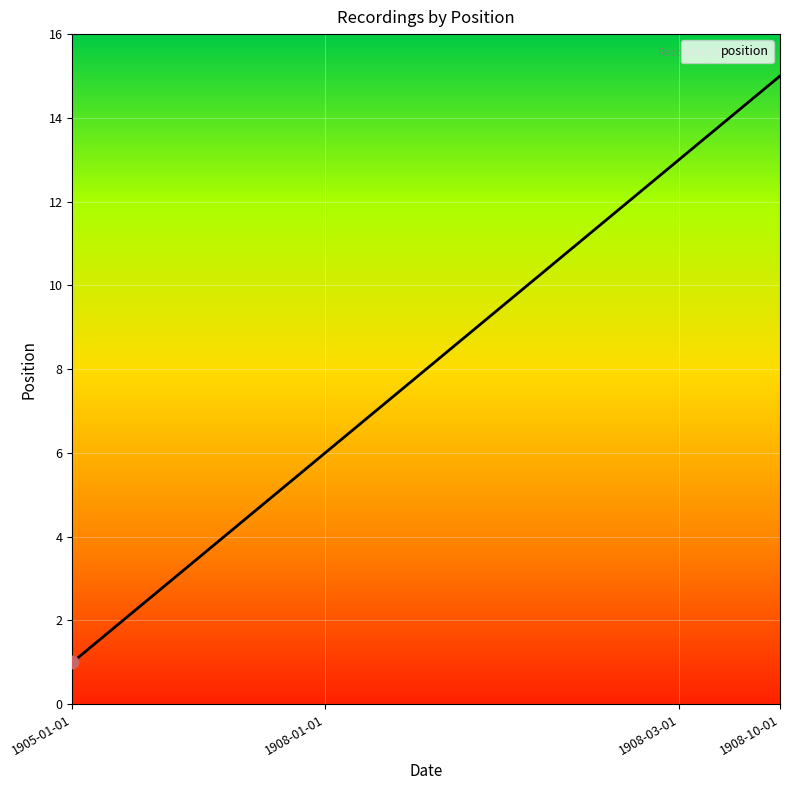

What is the maximum value shown in the chart?

15